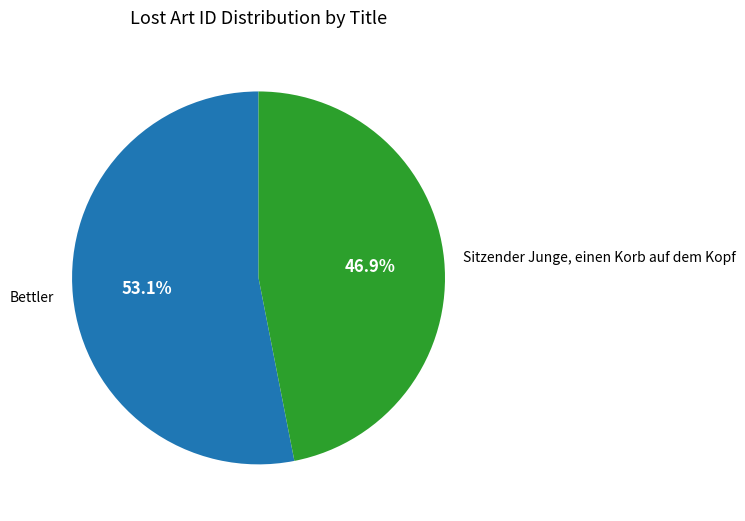

Approximately how many times larger is the value at Sitzender Junge, einen Korb auf dem Kopf compared to Bettler?

0.9